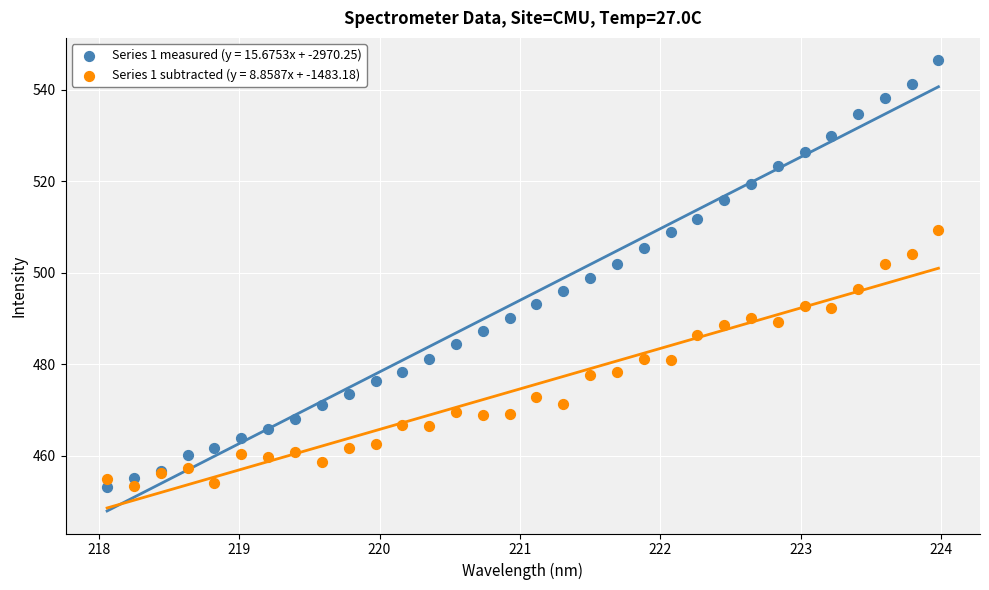

What is the X range (max minus min) for the scatter plot?

5.9